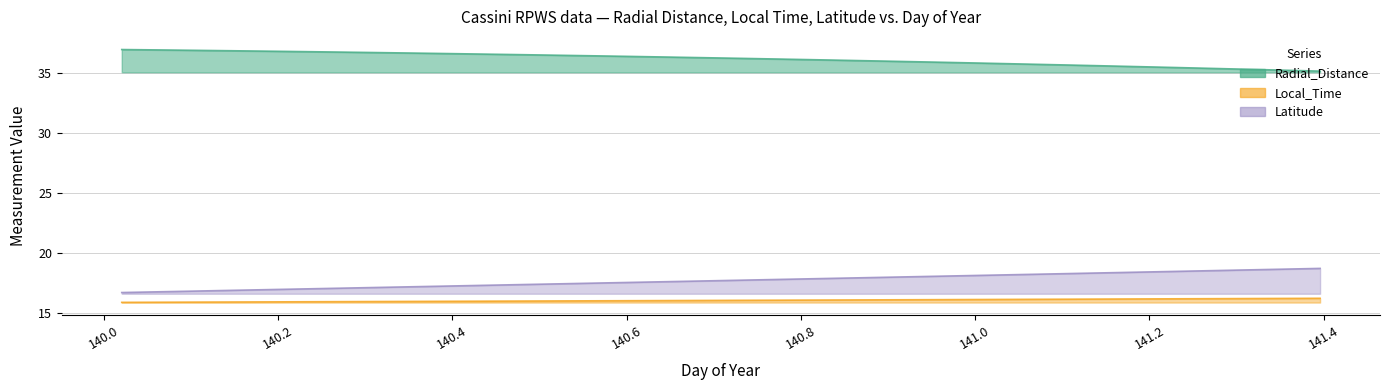

Count the number of data series in this chart.

3